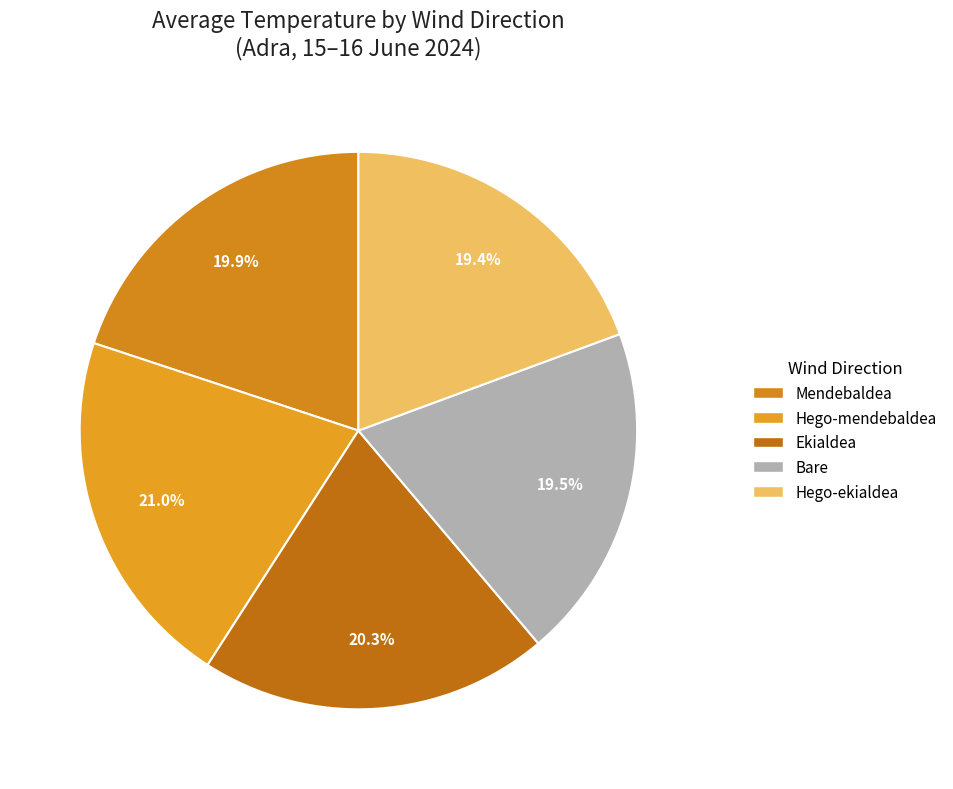

Which category has the smallest portion of the pie?

Hego-ekialdea